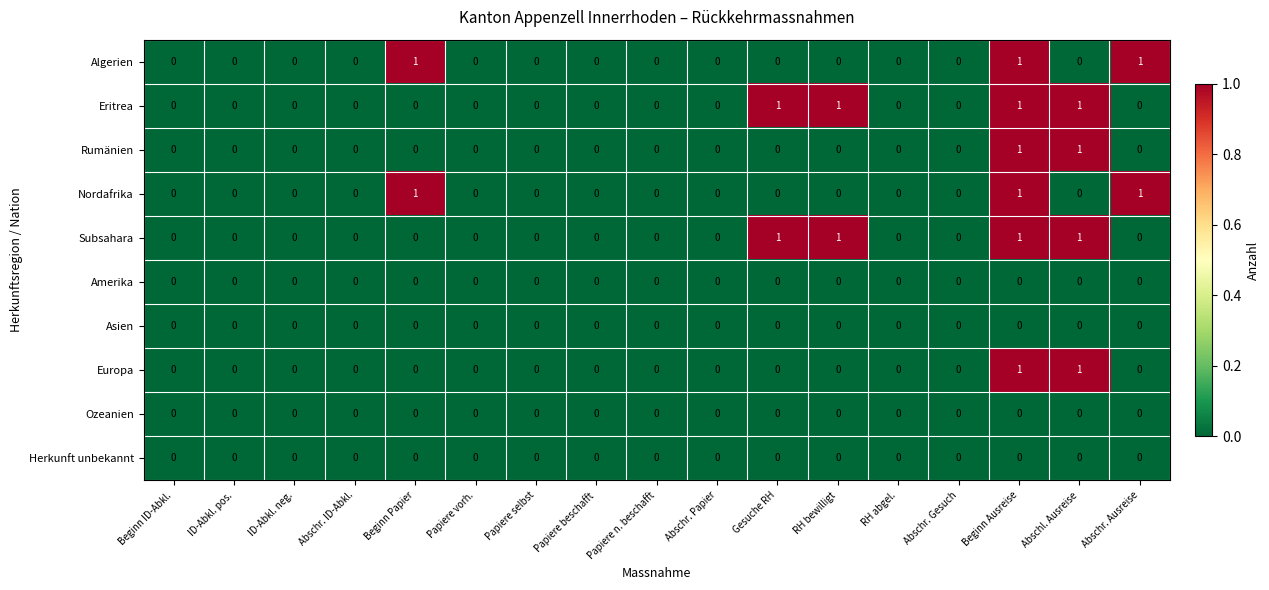

The Subsahara series shows 1 at Abschl. Ausreise. True or false?

True